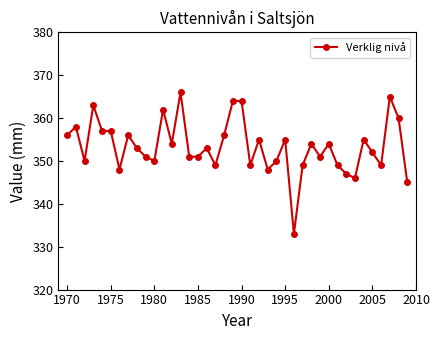

What is the difference between the maximum and minimum values?

33